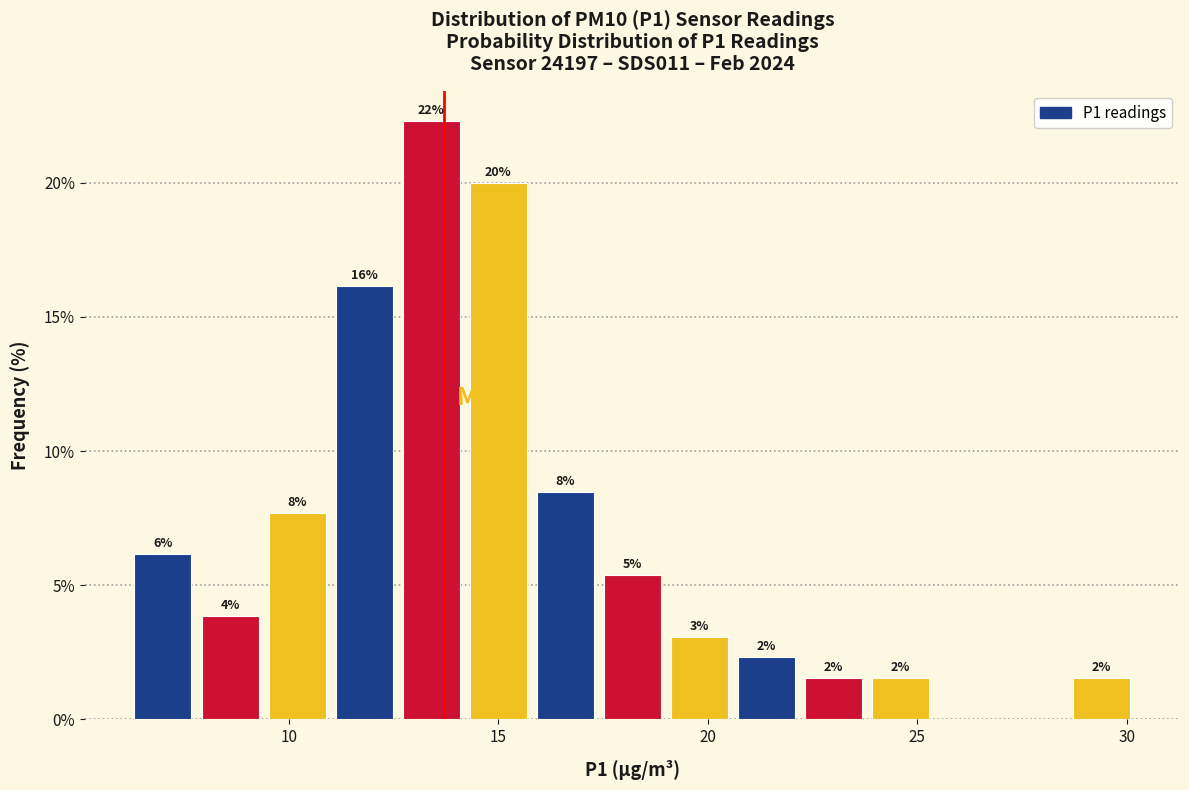

Read against the x-axis, roughly where is the centre of the tallest bar?

13.5